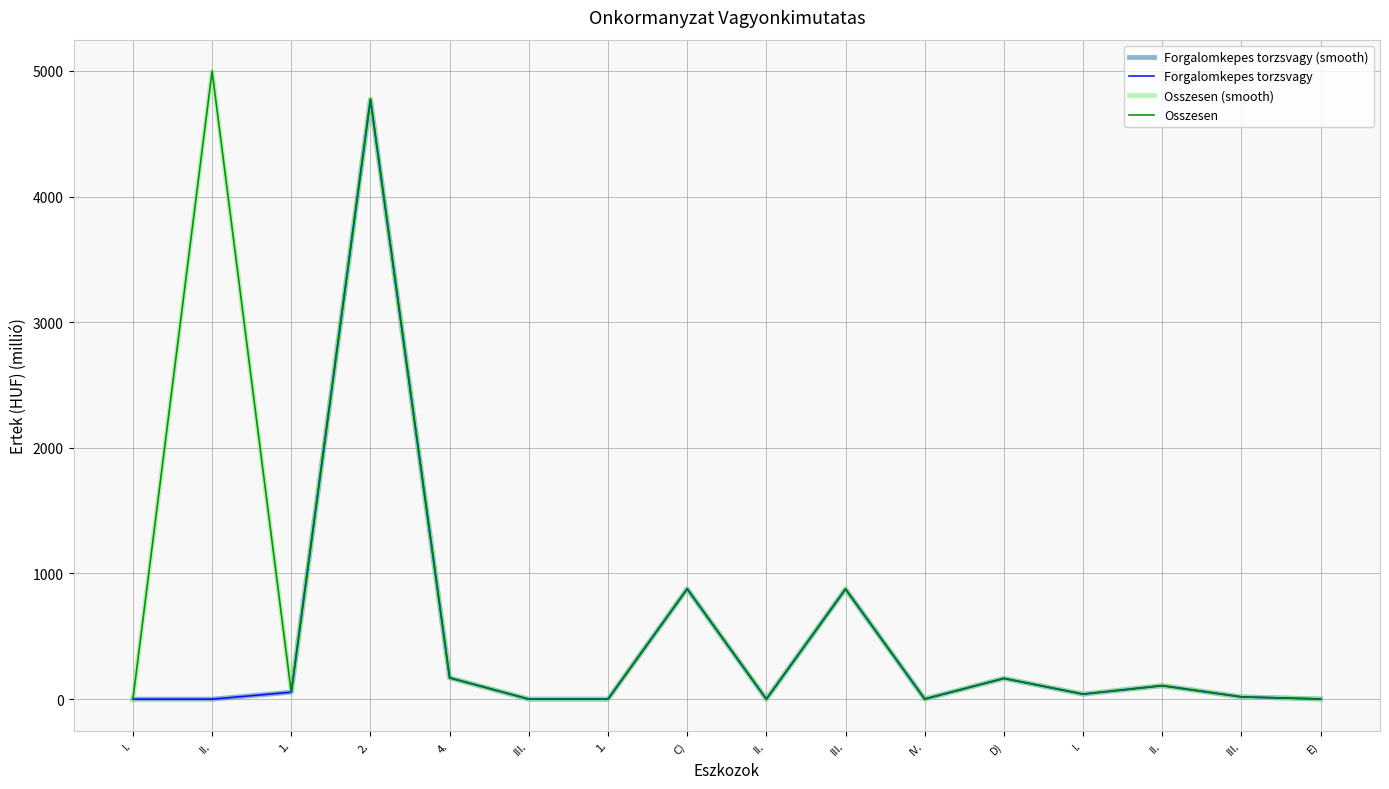

How many interior local valleys does the Forgalomkepes torzsvagy series have?

3